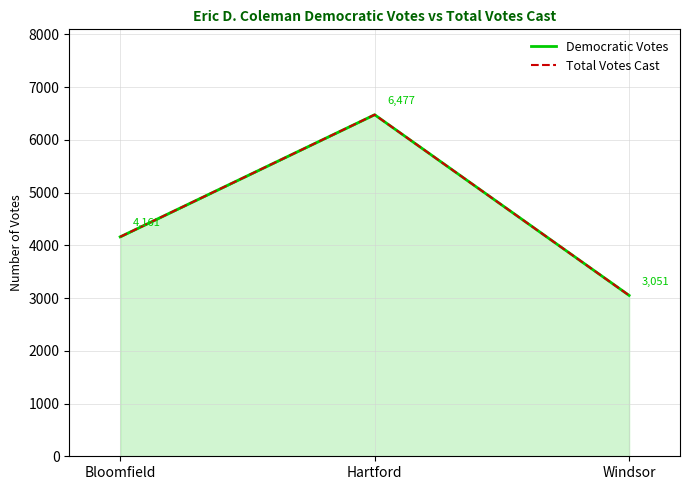

What is the label of the 1st point from the left?

Bloomfield